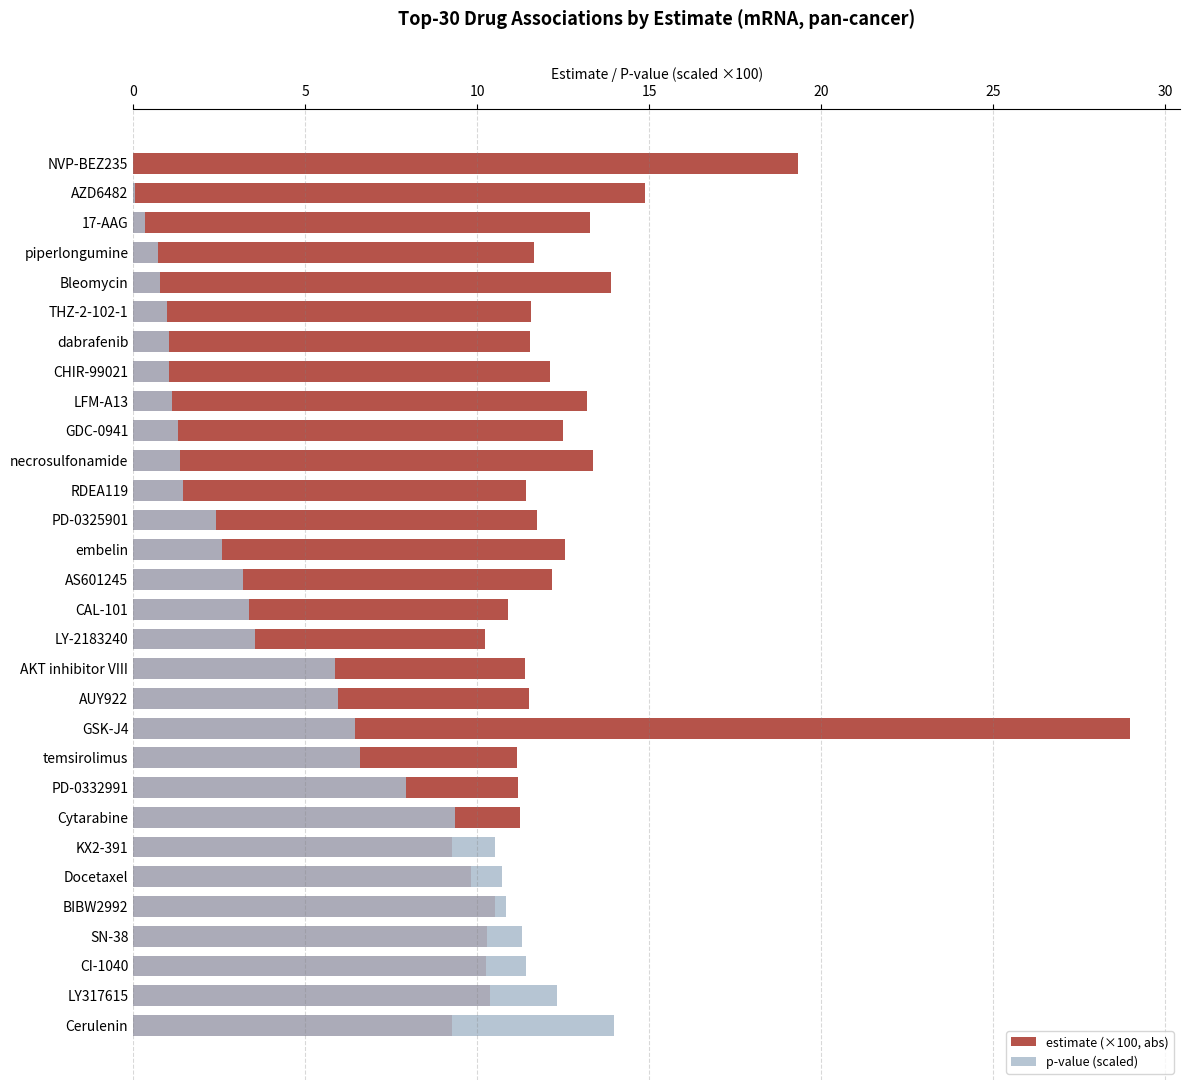

What is the greatest value displayed?

29.0